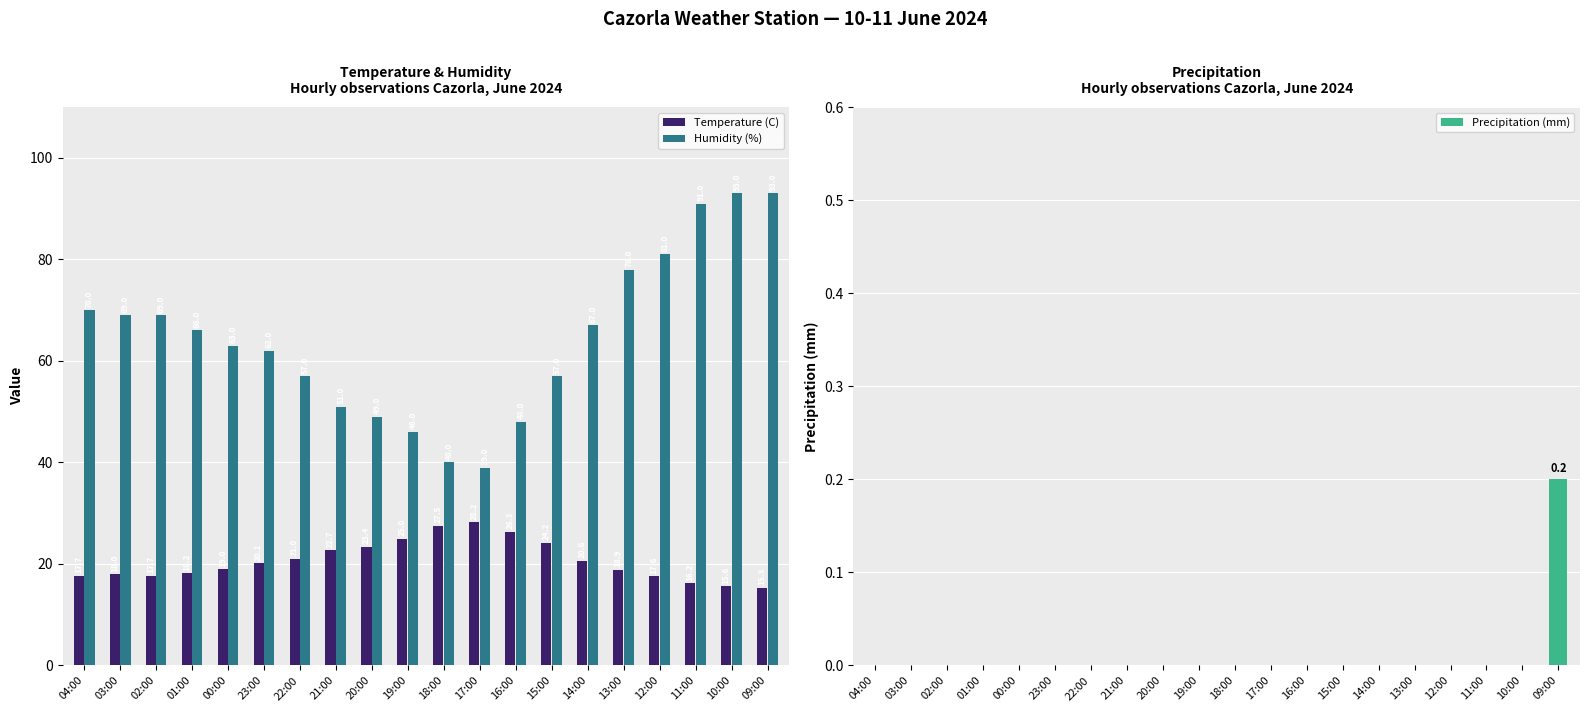

Rank the series at 16:00 from highest to lowest value.

Humidity (%), Temperature (C), Precipitation (mm)